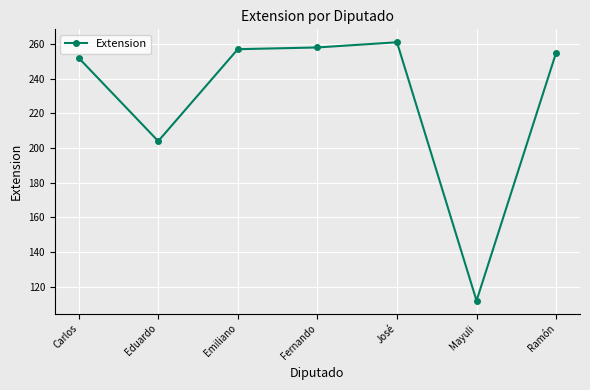

What is the change in value from José to Ramón?

-6